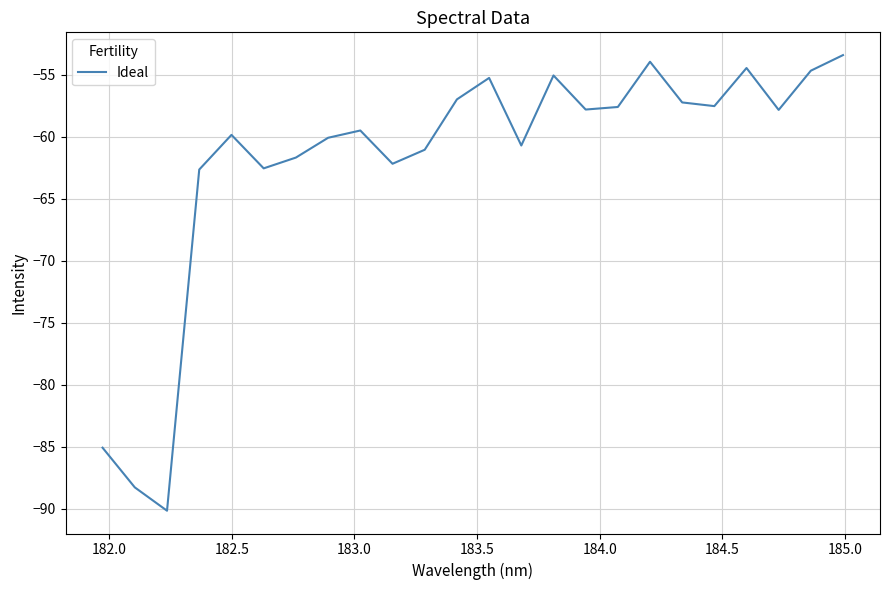

What is the difference between the maximum and minimum values?

36.7